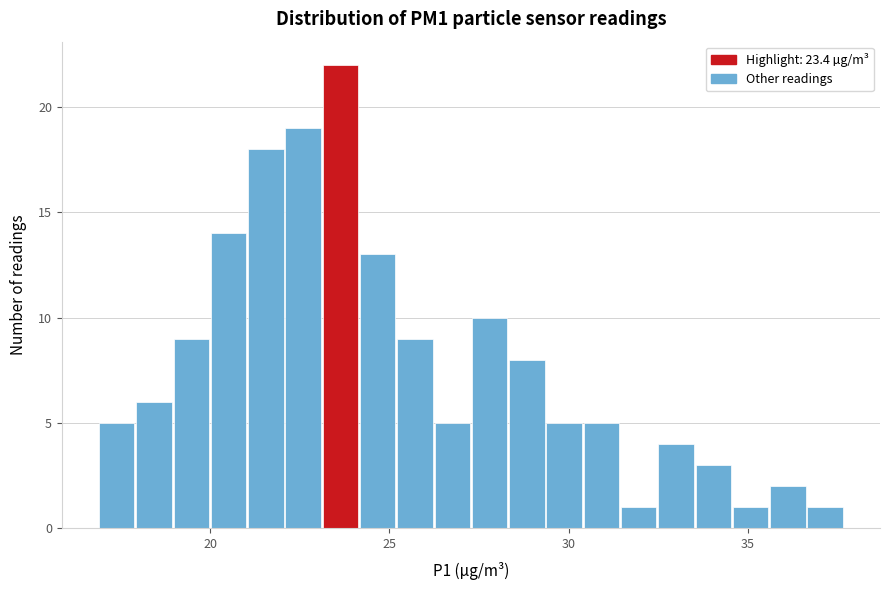

Read against the x-axis, roughly where is the centre of the tallest bar?

23.5